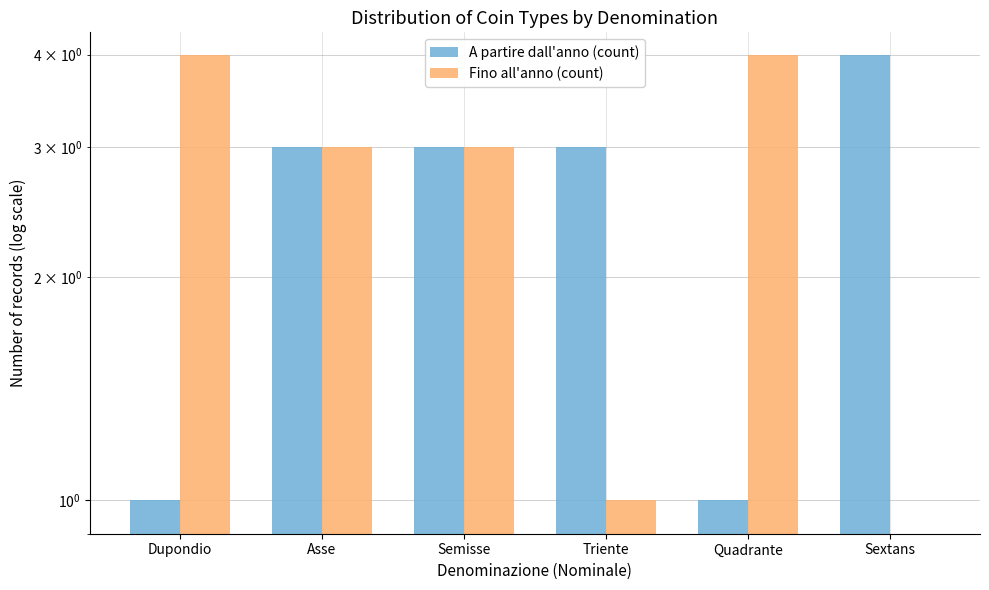

Reading right to left, what are all the values shown in this chart?

A partire dall'anno (count): Sextans=4	Quadrante=1	Triente=3	Semisse=3	Asse=3	Dupondio=1
Fino all'anno (count): Sextans=0	Quadrante=4	Triente=1	Semisse=3	Asse=3	Dupondio=4